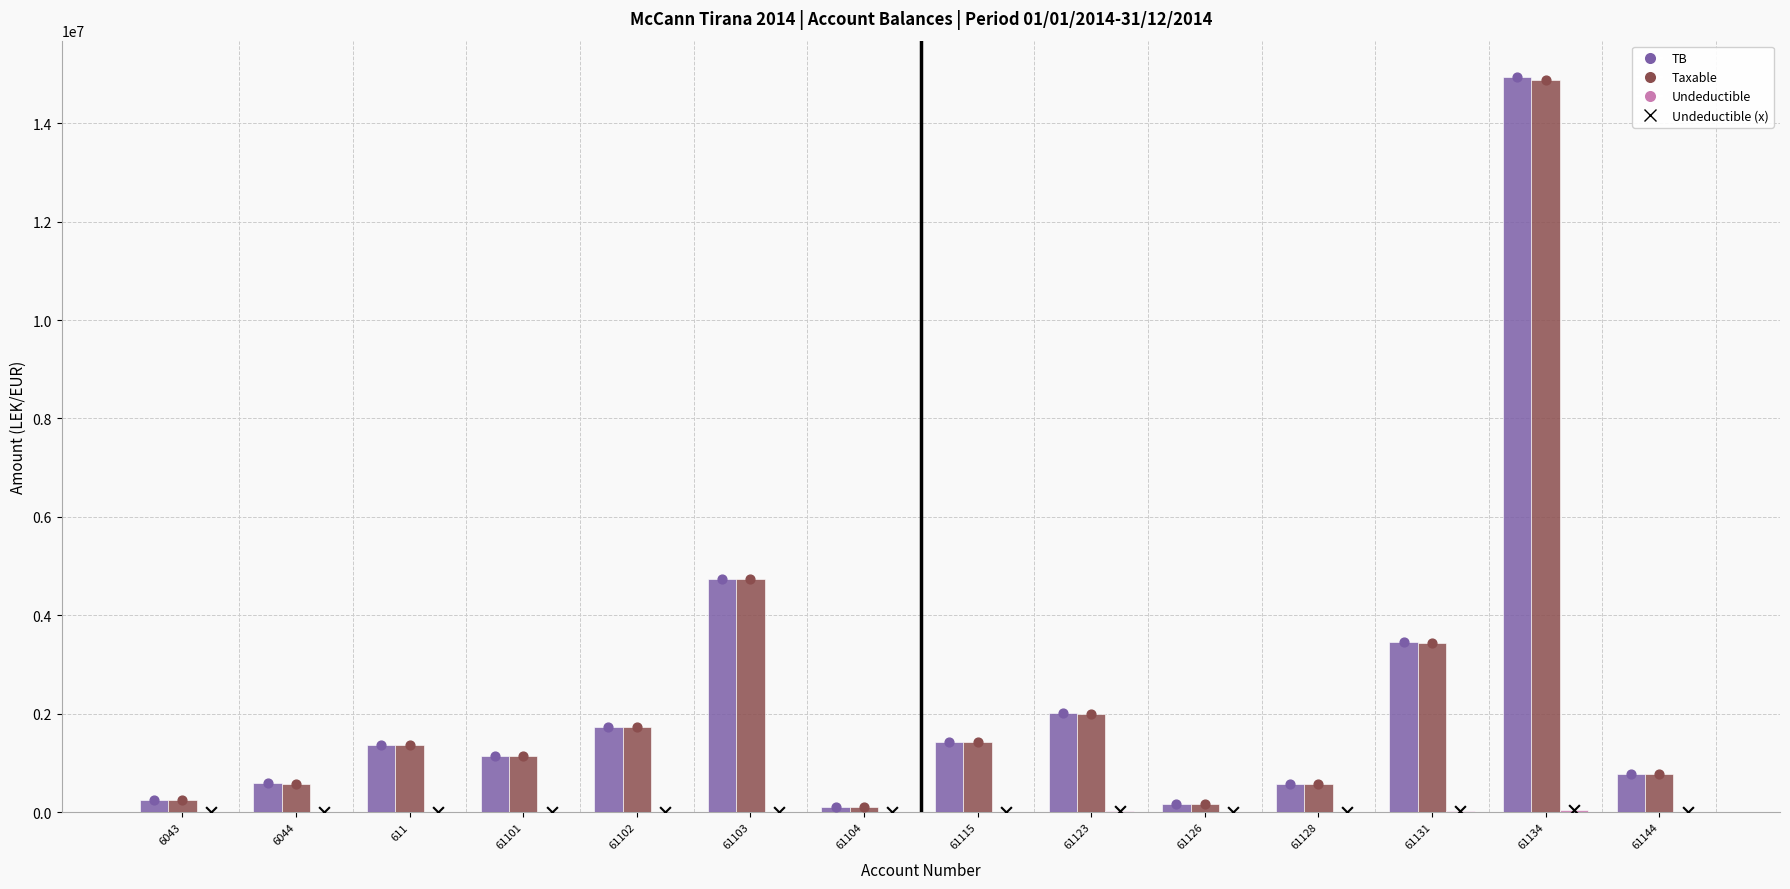

Which series has the largest Y range (max minus min)?

TB